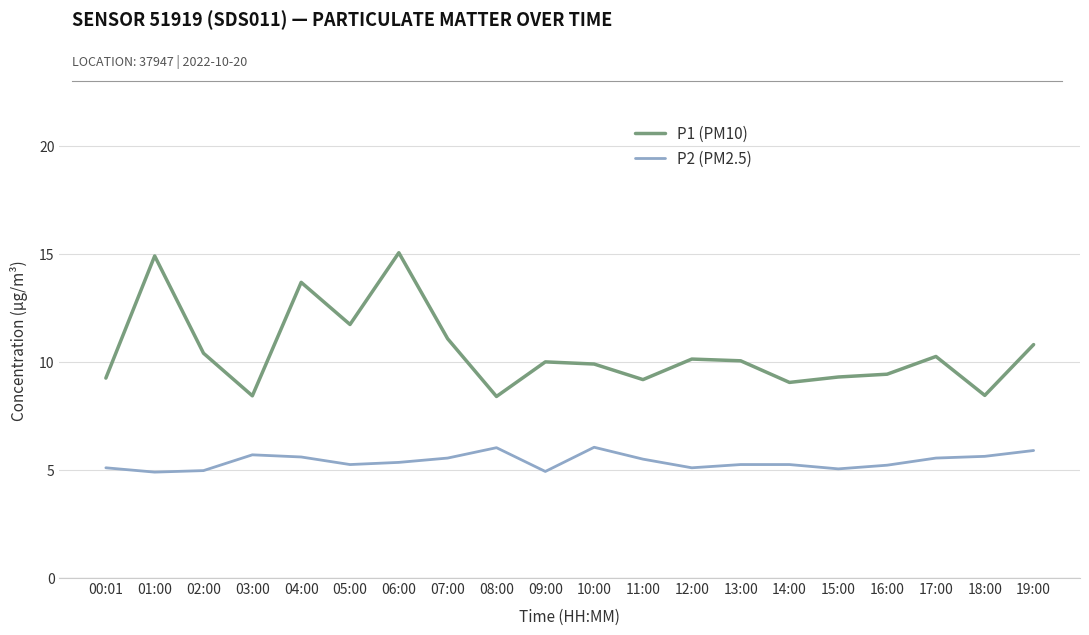

True or false: P1 (PM10) and P2 (PM2.5) intersect in this chart.

False